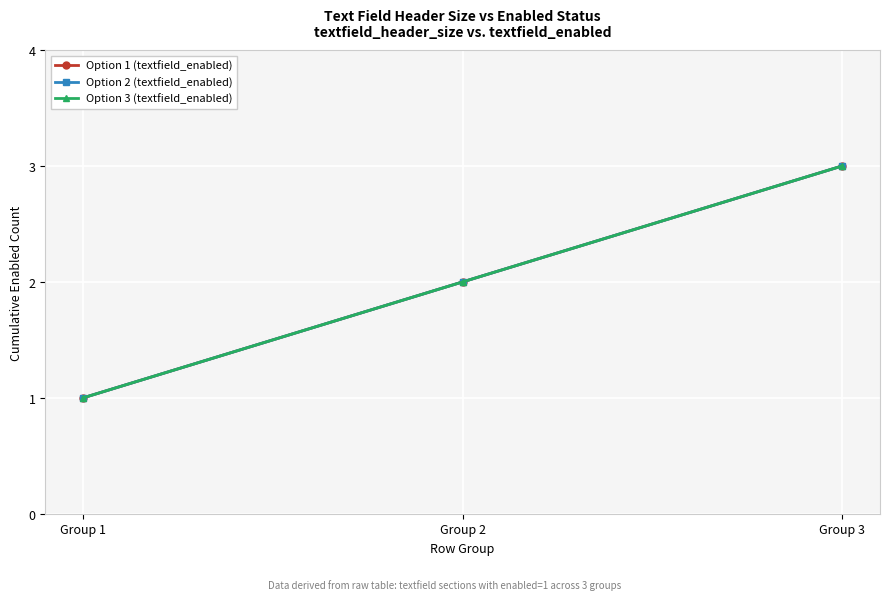

At which label does Option 2 (textfield_enabled) first exceed 2?

Group 3